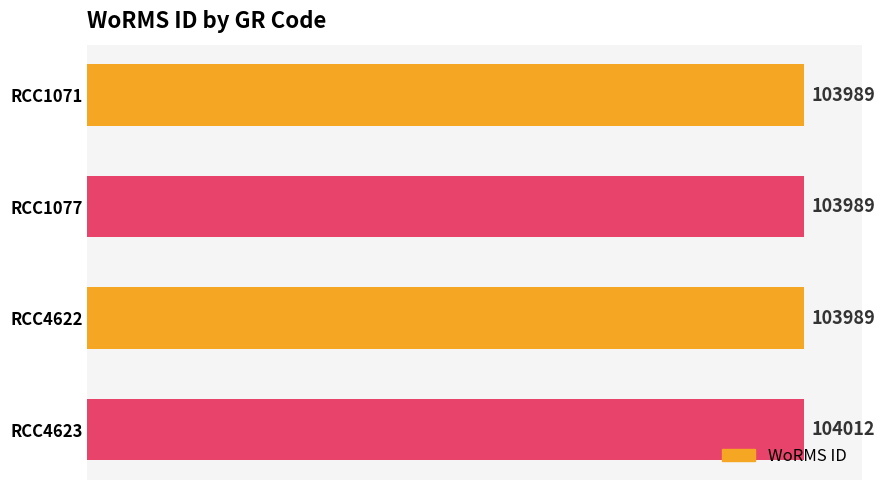

What is the value of the 2nd bar from the top?

103989